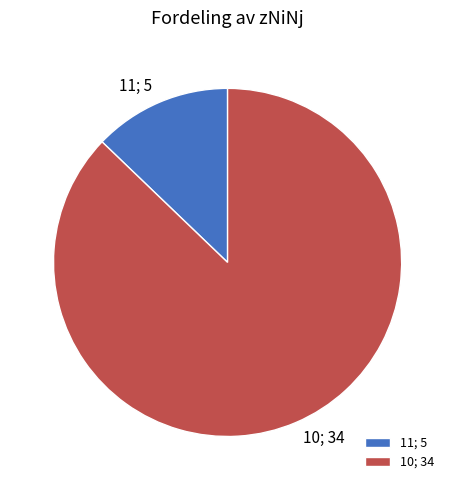

Which category accounts for the majority?

10